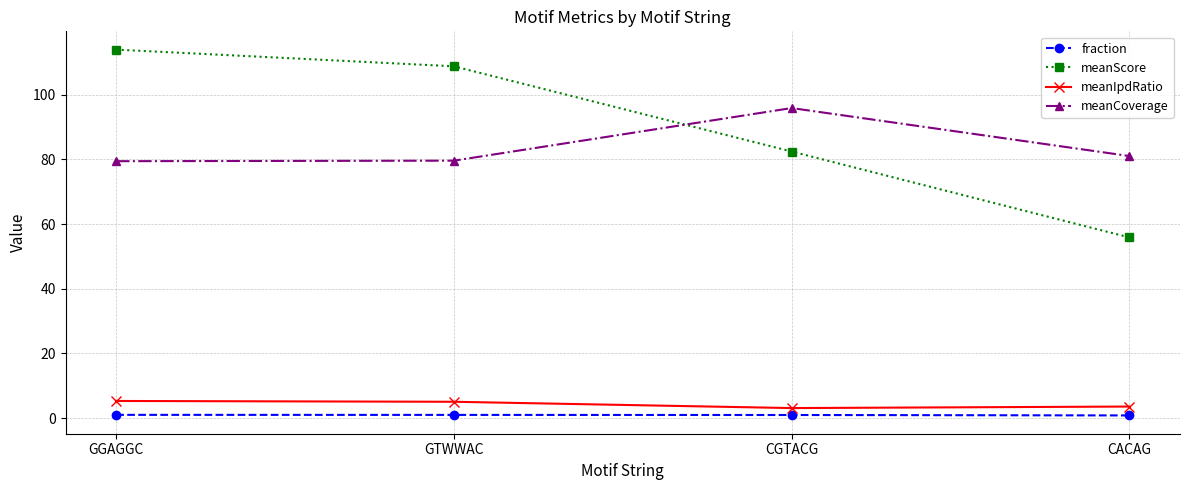

Which series has the largest total across all categories?

meanScore